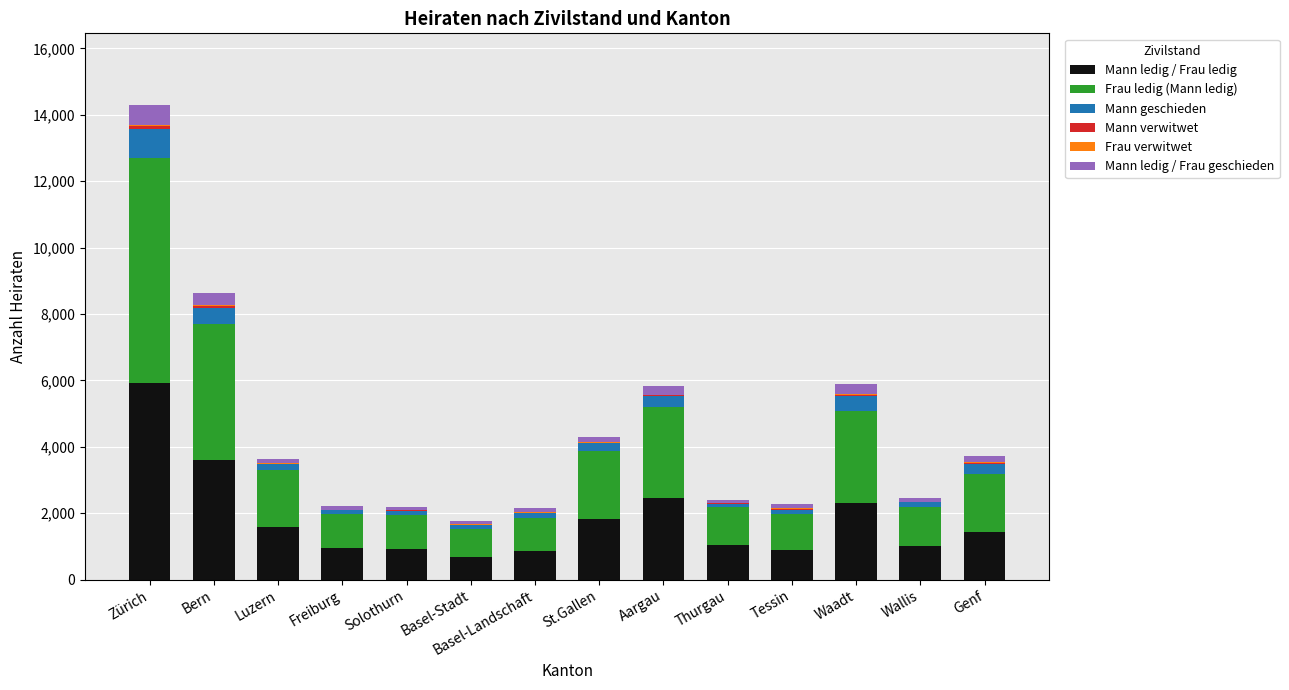

True or false: Mann ledig / Frau ledig has a value of 1437 at Genf.

True